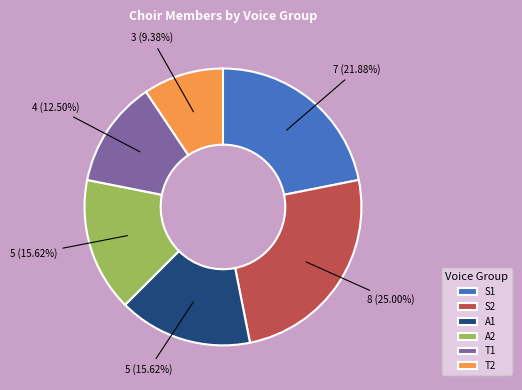

What is the smallest slice in the pie chart?

T2